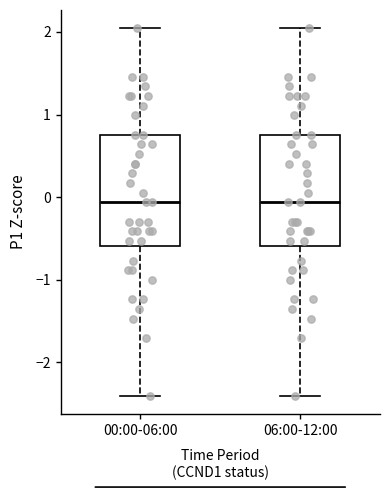

Reading left to right, transcribe this box plot: for each box, give where its median line is, the range the box spans, and where its two whiskers end, as read against the y-axis. The values are not printed on the chart, so give them approximately, as read against the axis.

00:00-06:00: median -0.1, box -0.6 to 0.8, whiskers -2.4 to 2.0
06:00-12:00: median -0.1, box -0.6 to 0.8, whiskers -2.4 to 2.0